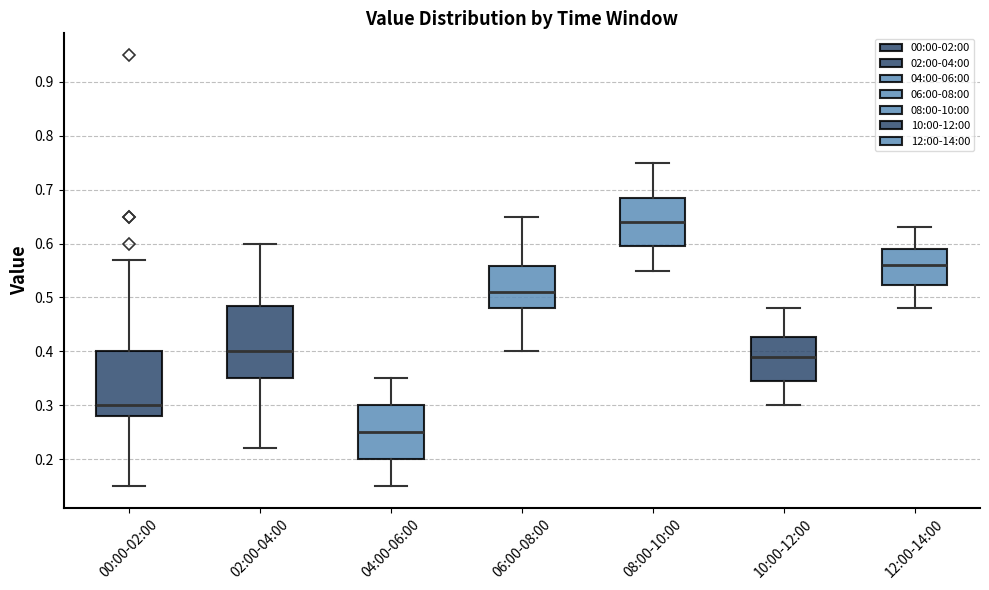

Comparing the boxes themselves (not the whiskers), which one is the tallest?

02:00-04:00